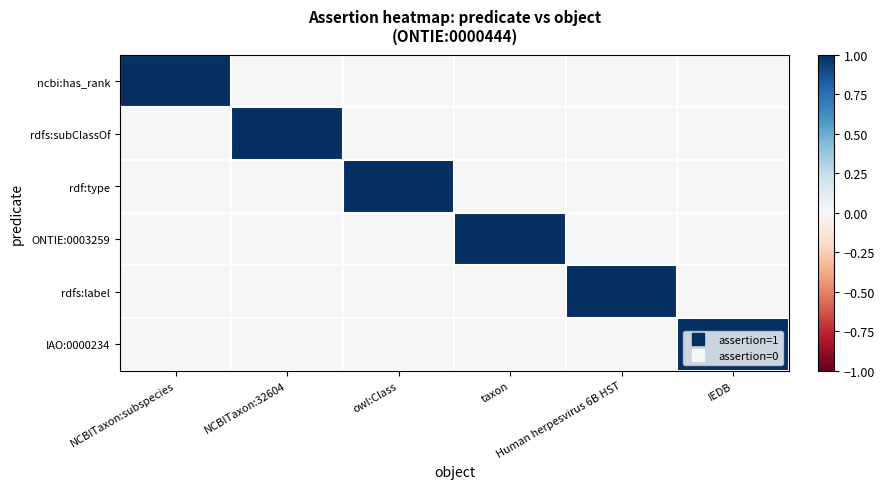

How many series are shown in this chart?

6